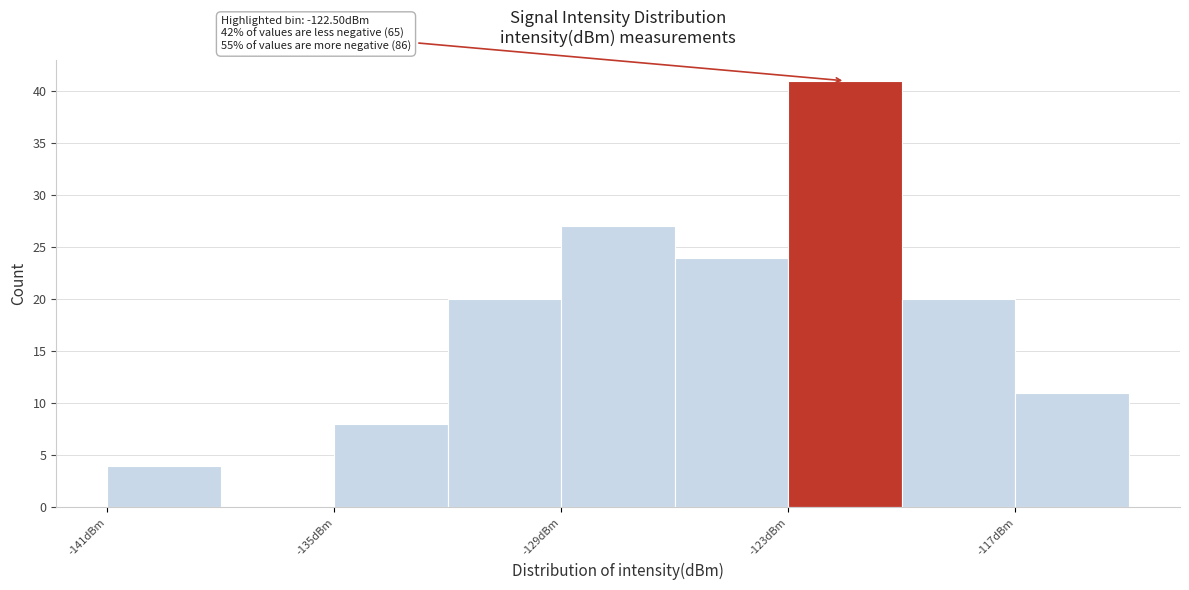

Read against the x-axis, roughly where is the centre of the tallest bar?

-121